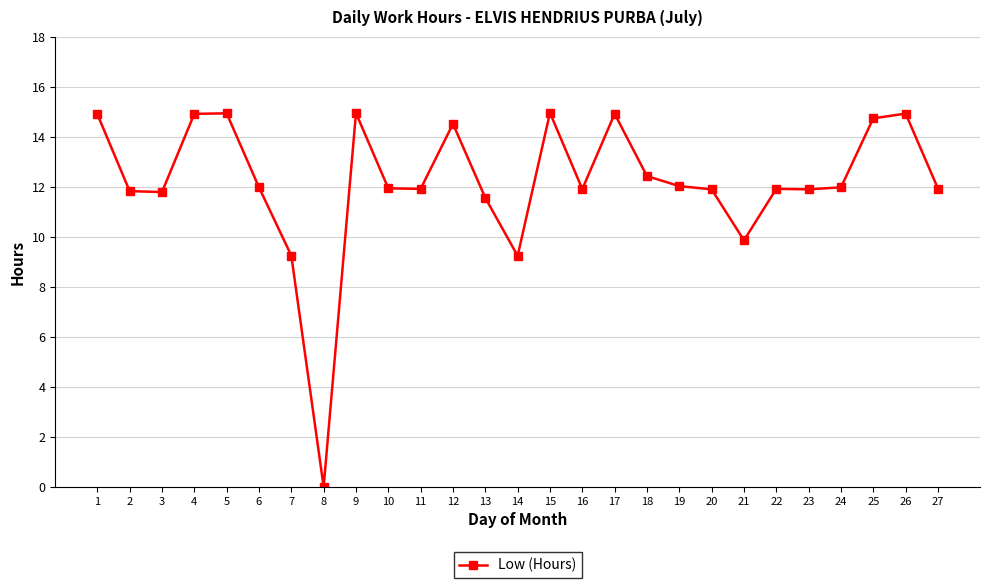

Count the number of categories in the chart.

27